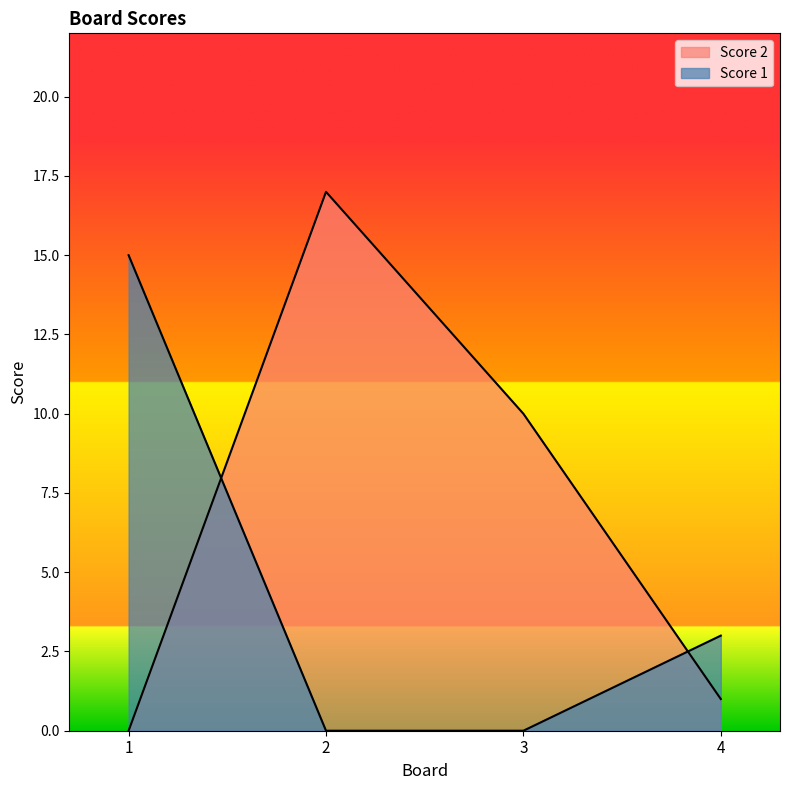

Reading left to right, list all the values displayed in this chart.

Score 2: 0	17	10	1
Score 1: 15	0	0	3